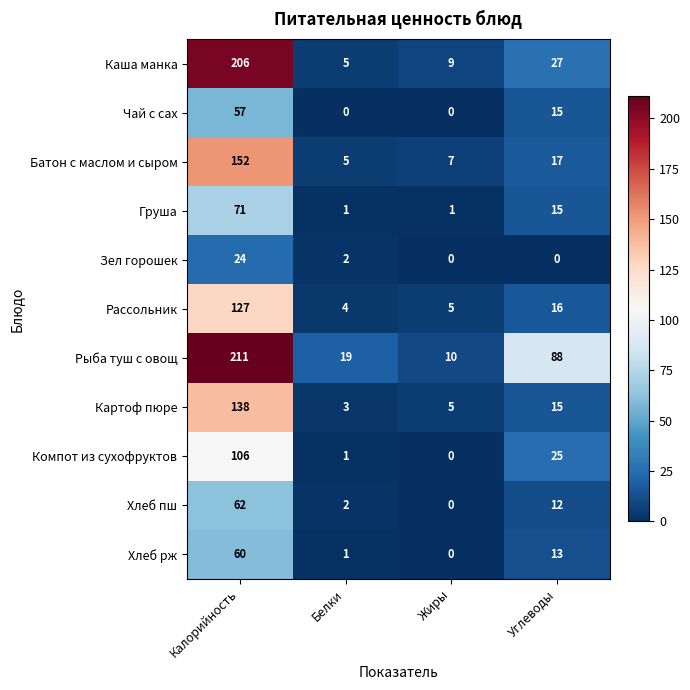

Where is Компот из сухофруктов nearest to the value 53?

Углеводы